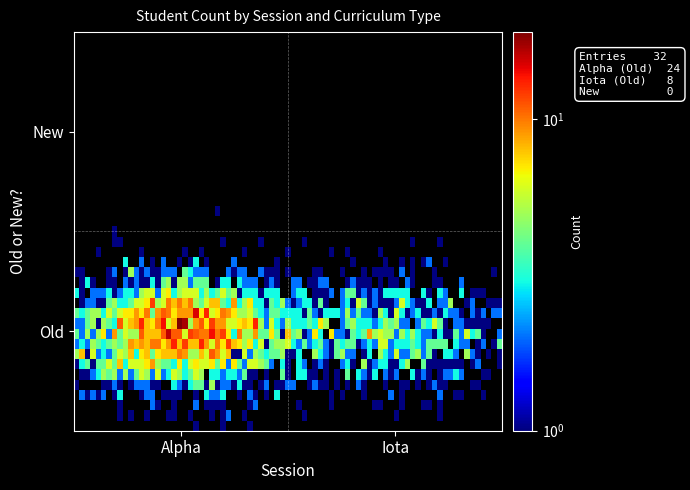

Where is Iota nearest to the value 4?

Old